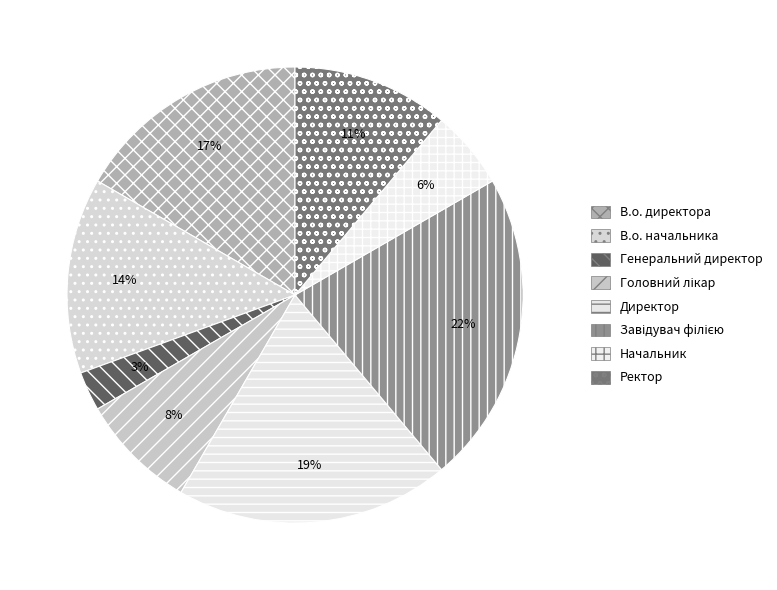

What percentage is the Головний лікар slice, to the nearest percent?

8%